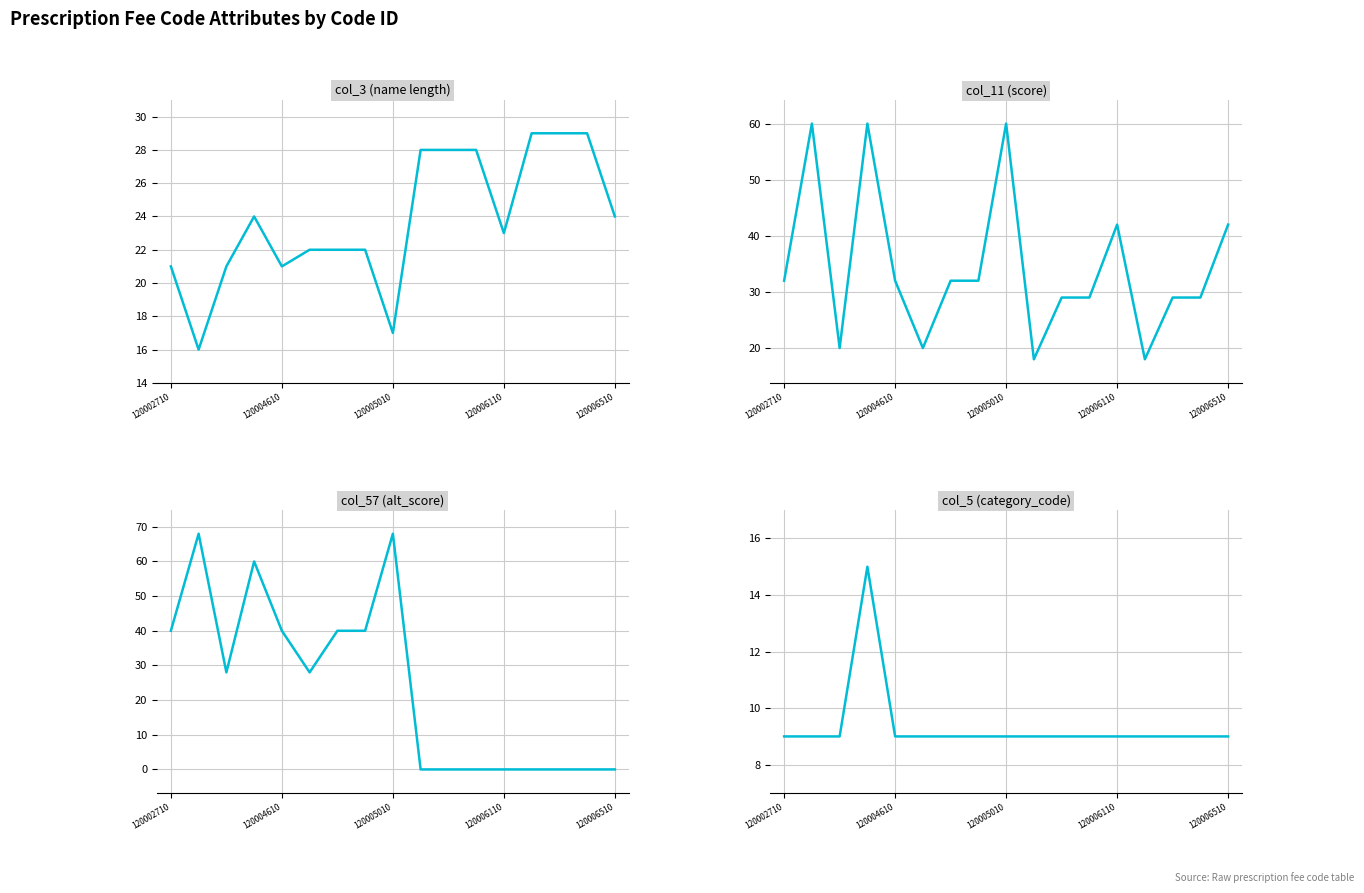

What are all the series names shown in the legend?

col_3 (name length), col_11 (score), col_57 (alt_score), col_5 (category_code)